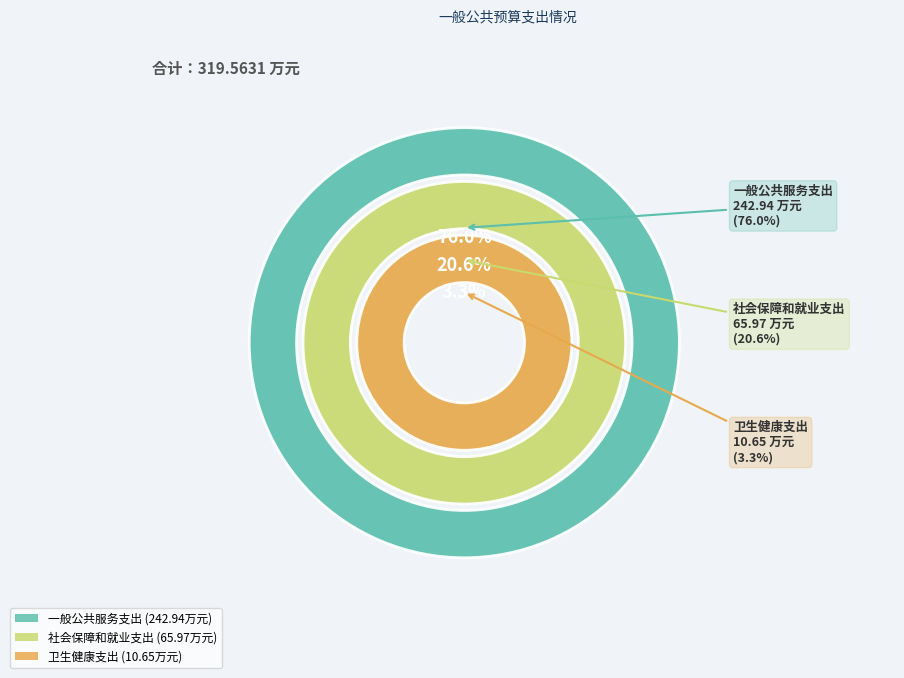

How many segments does this pie chart have?

3